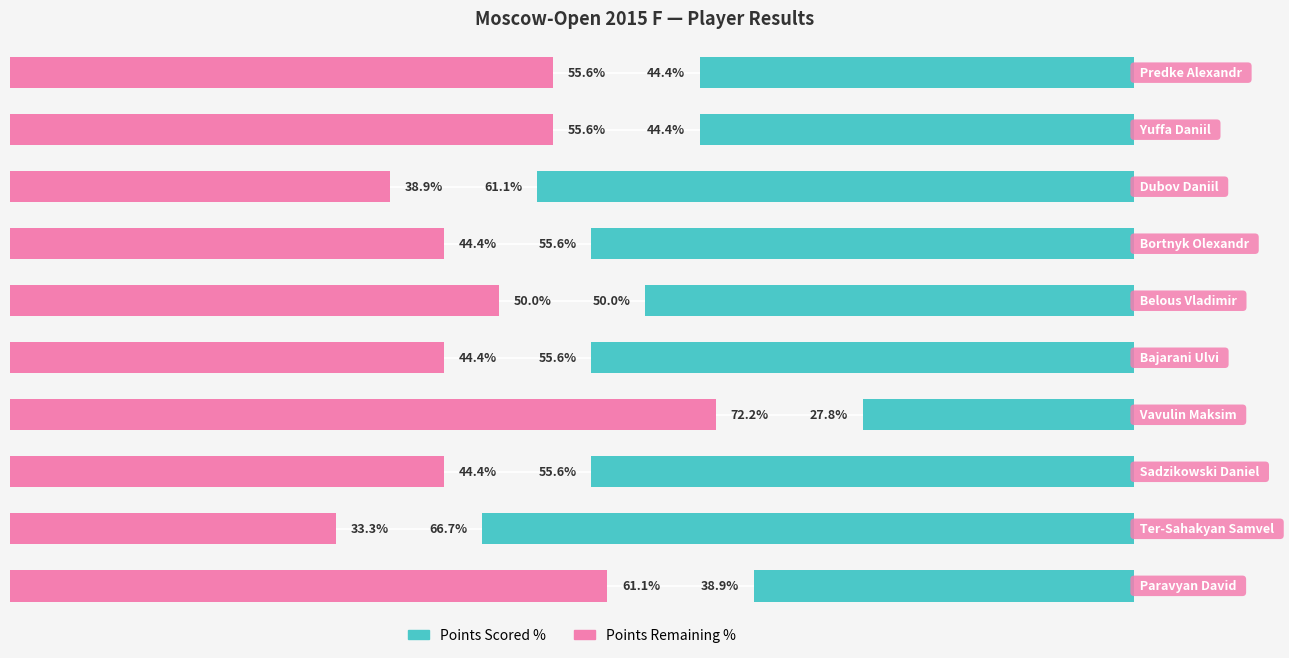

Between 3 and 5, which is larger?

5